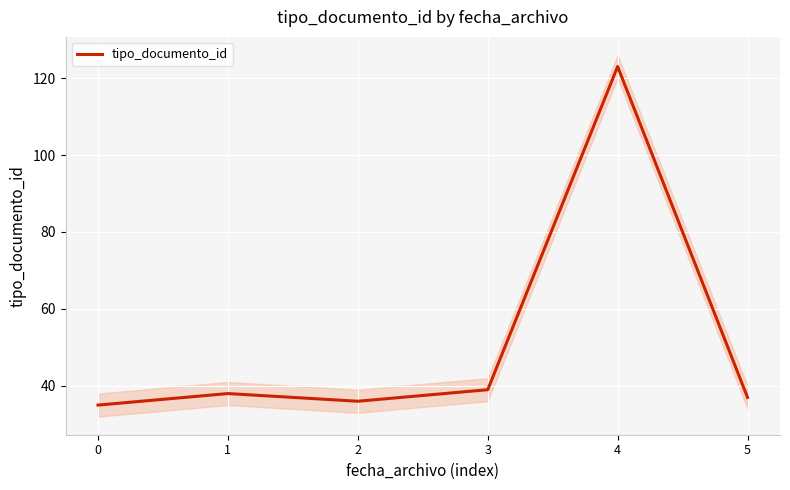

Count the number of values greater than 38.

2